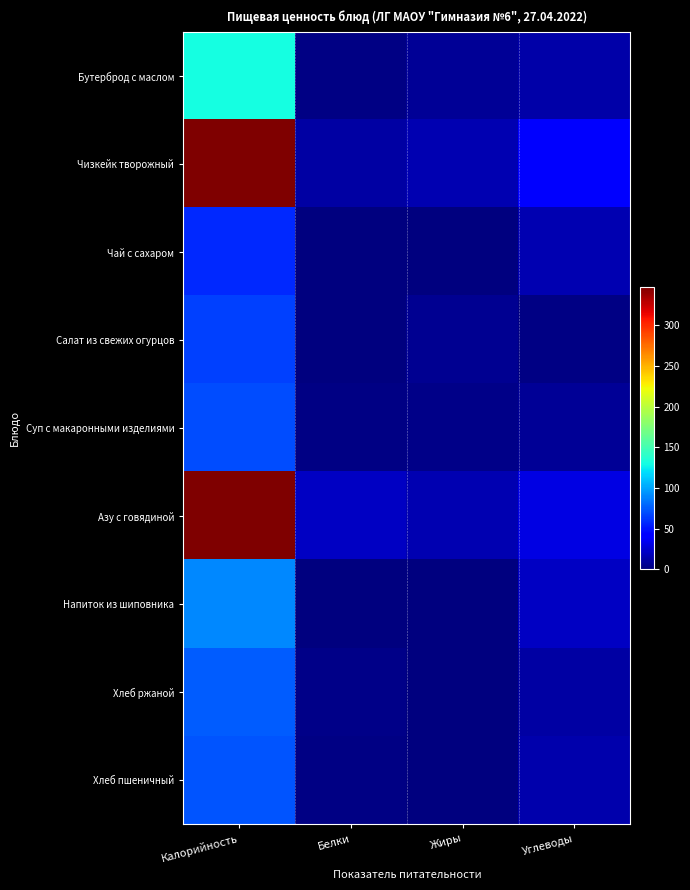

How many series are shown in this chart?

9